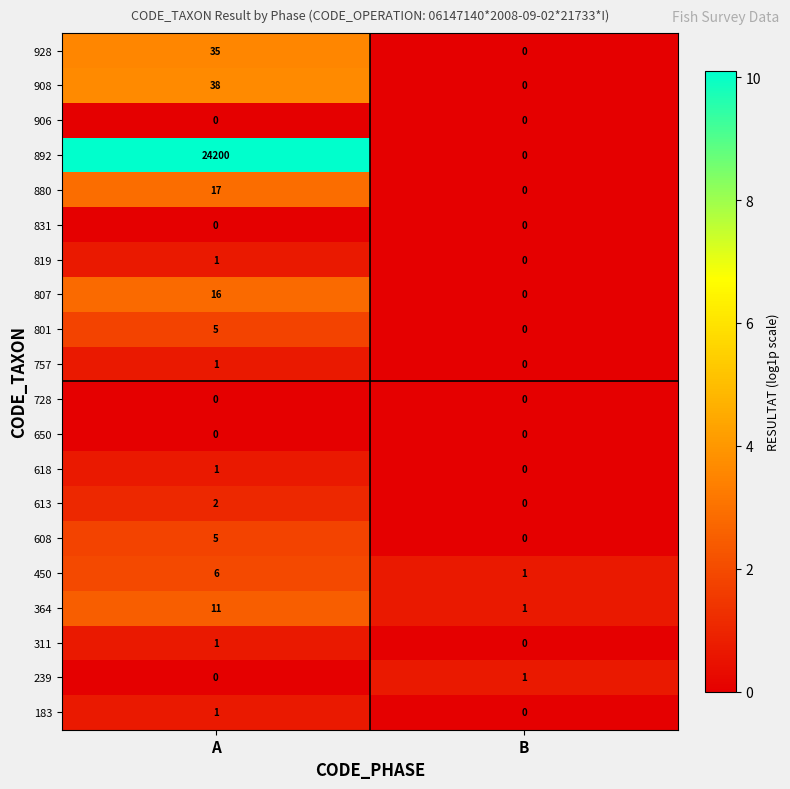

Which series changed the most between A and B?

892